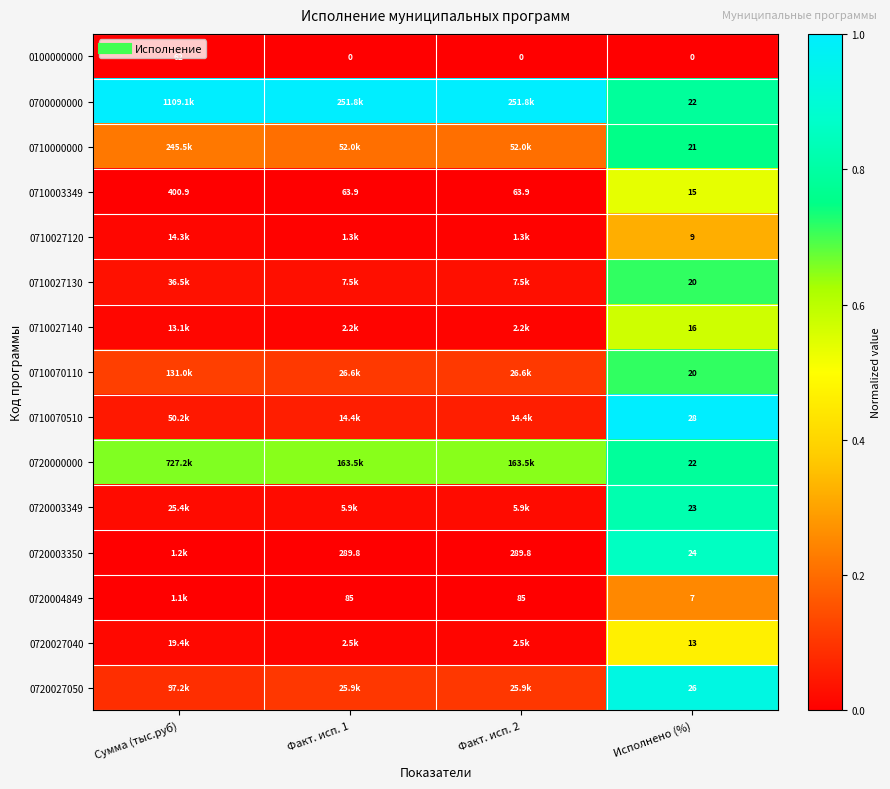

Which category has the highest value in the 0720027050 series?

Исполнено (%)